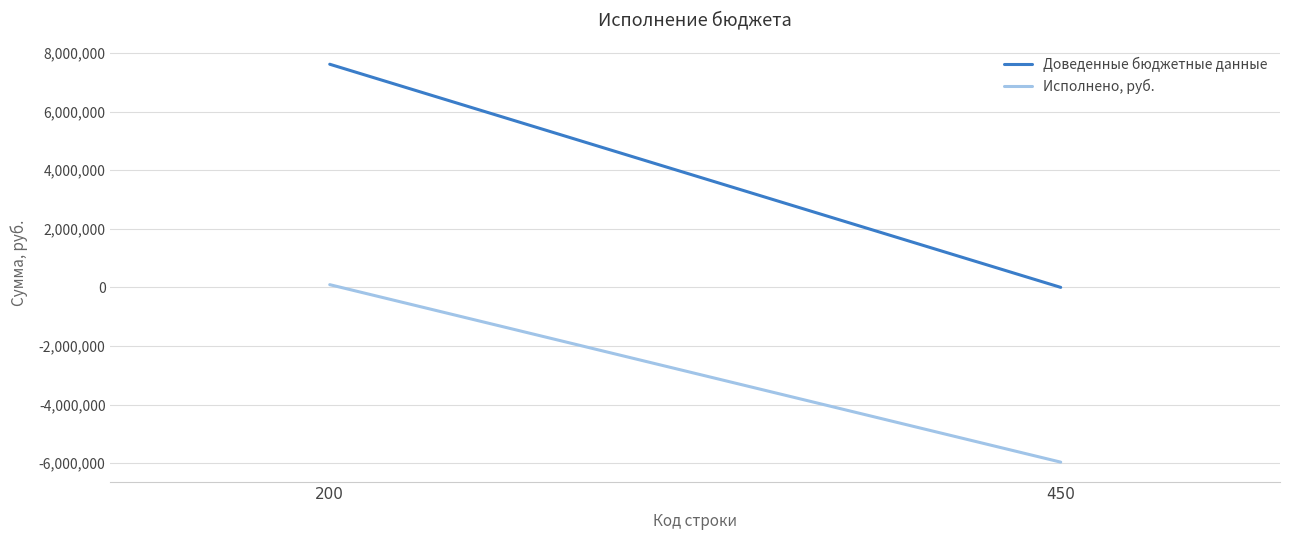

Which category has the highest value in the Исполнено, руб. series?

200